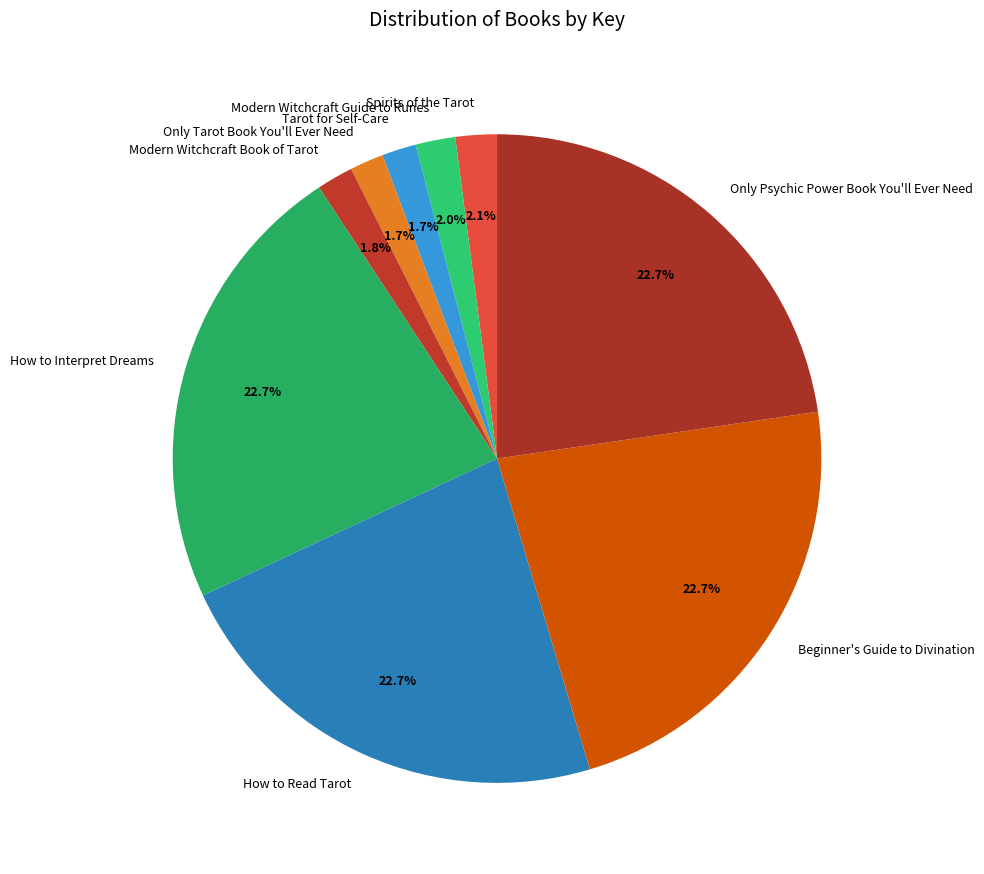

Does any single category account for the majority?

No